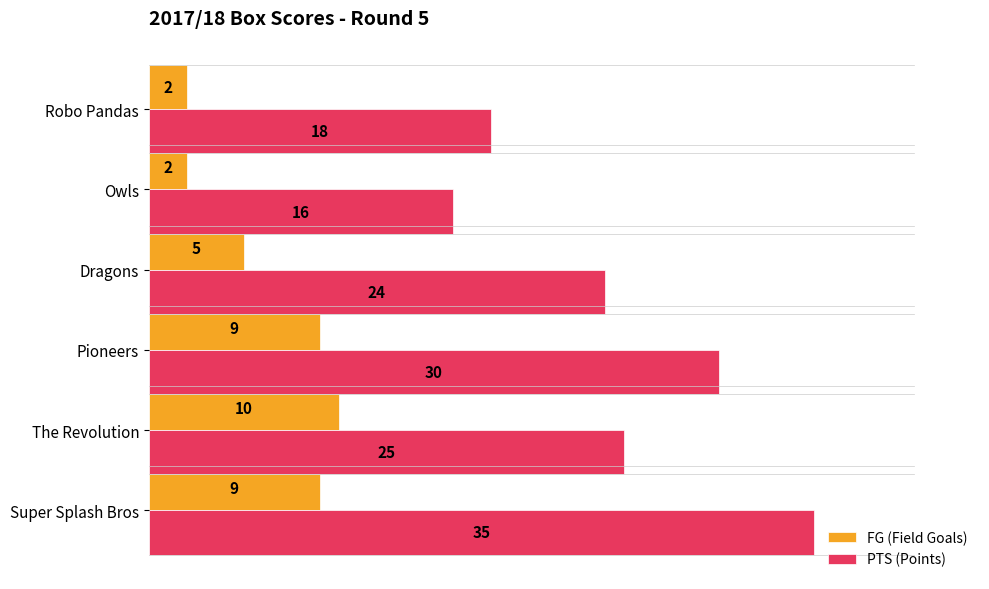

What is the average value of the FG (Field Goals) series?

6